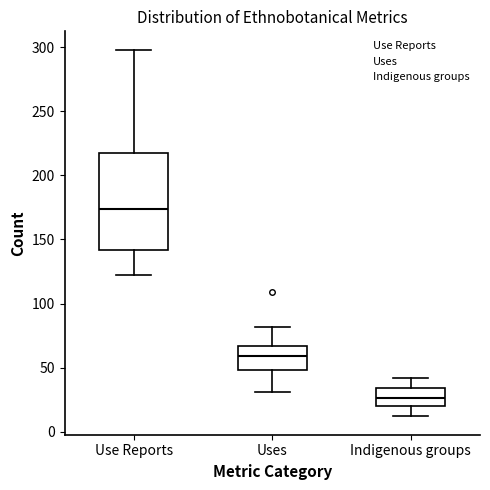

Reading left to right, read every box against the y-axis: the position of its median line, the range the box covers, and the ends of its whiskers. The values are not printed on the chart, so give them approximately, as read against the axis.

Use Reports: median 175, box 140 to 215, whiskers 120 to 300
Uses: median 60, box 50 to 65, whiskers 30 to 80
Indigenous groups: median 25, box 20 to 35, whiskers 10 to 40